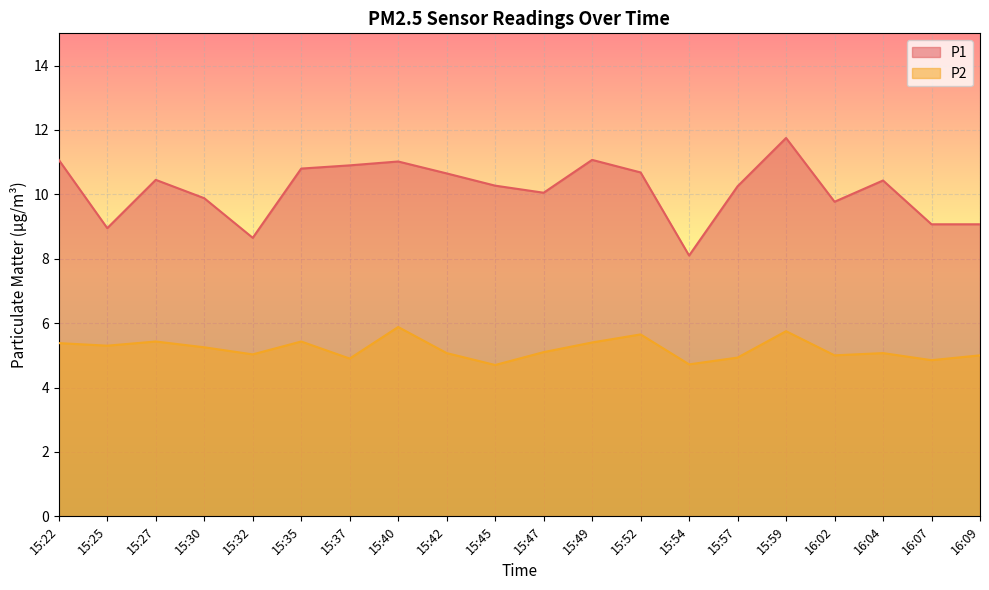

What is the difference between the P2 values at 16:04 and 15:59?

0.7